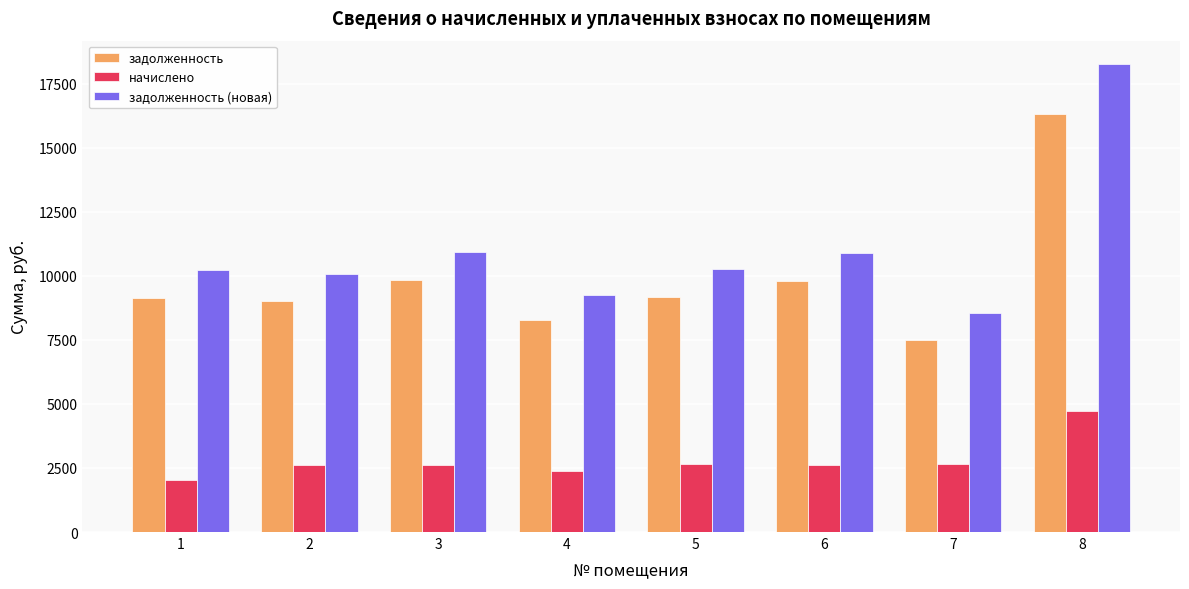

Which series has the widest spread of values?

задолженность (новая)